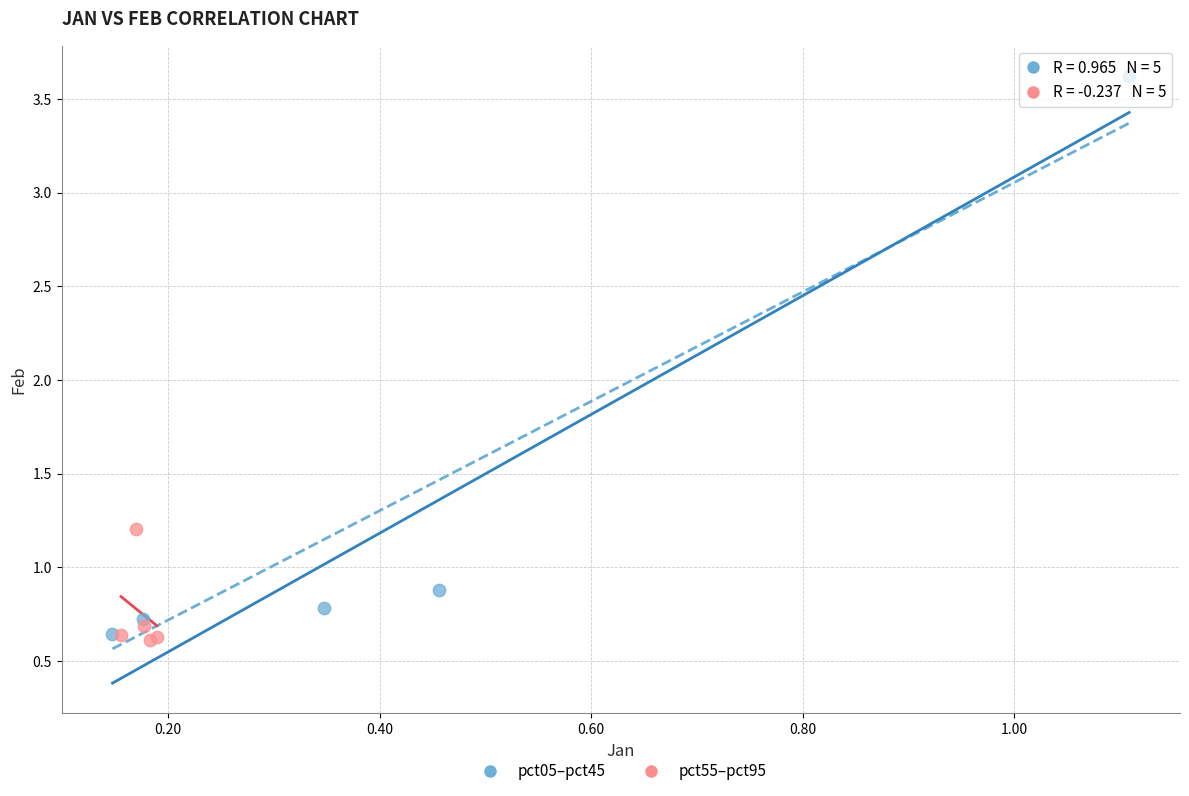

Which series has the widest spread of Y values?

pct05–pct45